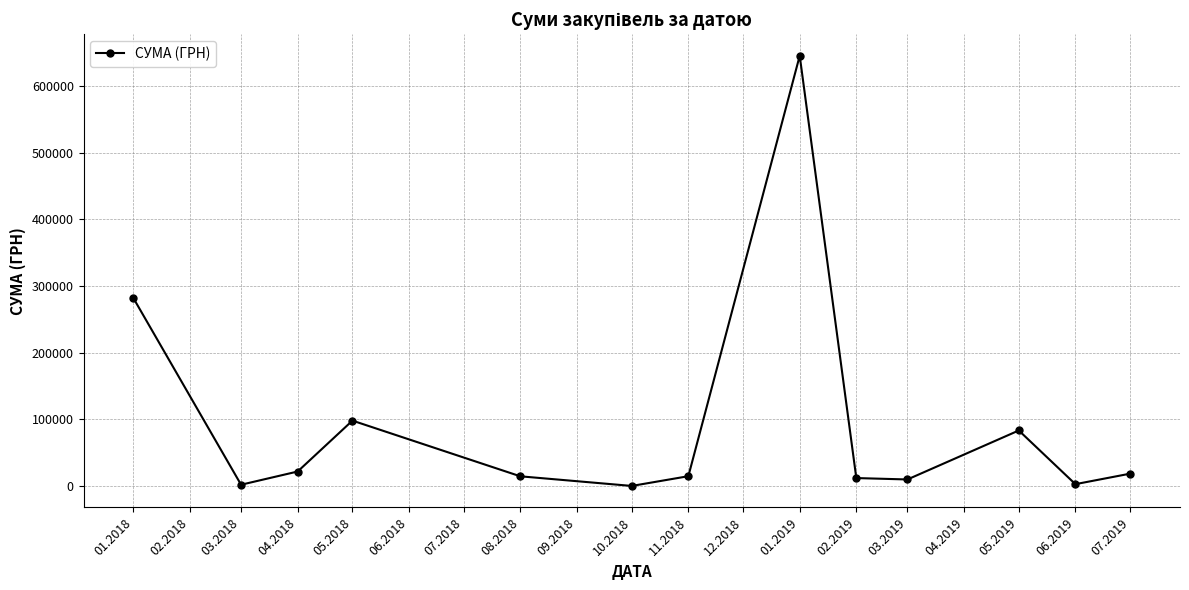

Where is the first local maximum?

05.2018